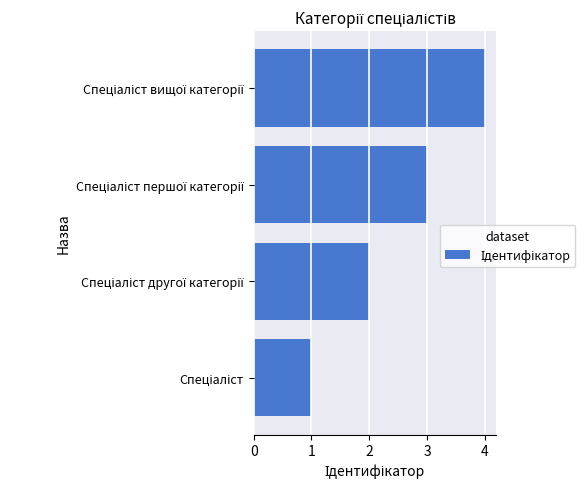

What is the sum of all values?

10